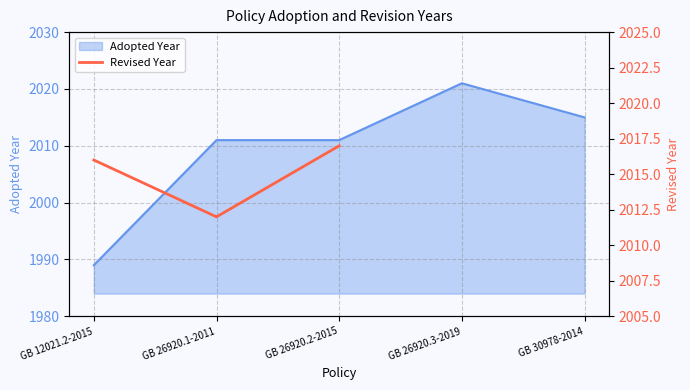

Count the values in the range 2012 to 2017.

3